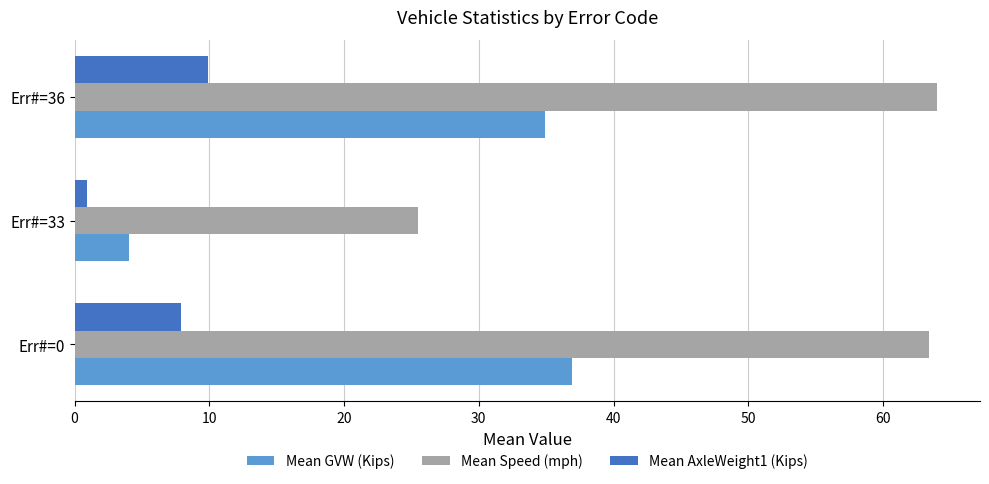

What is the average value of the Mean AxleWeight1 (Kips) series?

6.2